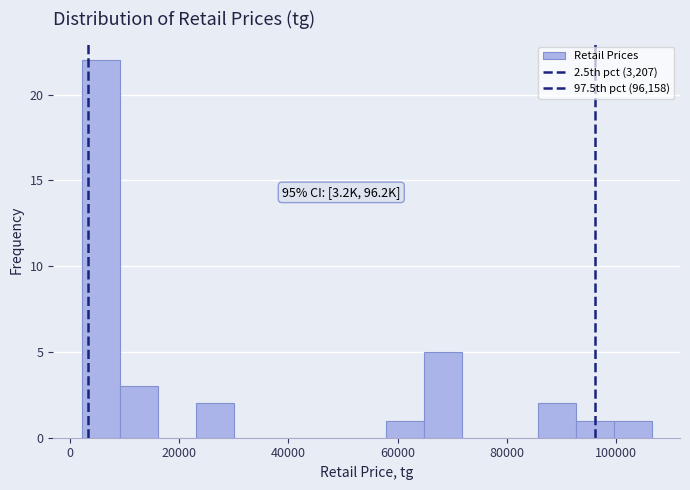

Read against the x-axis, roughly where is the centre of the tallest bar?

6000